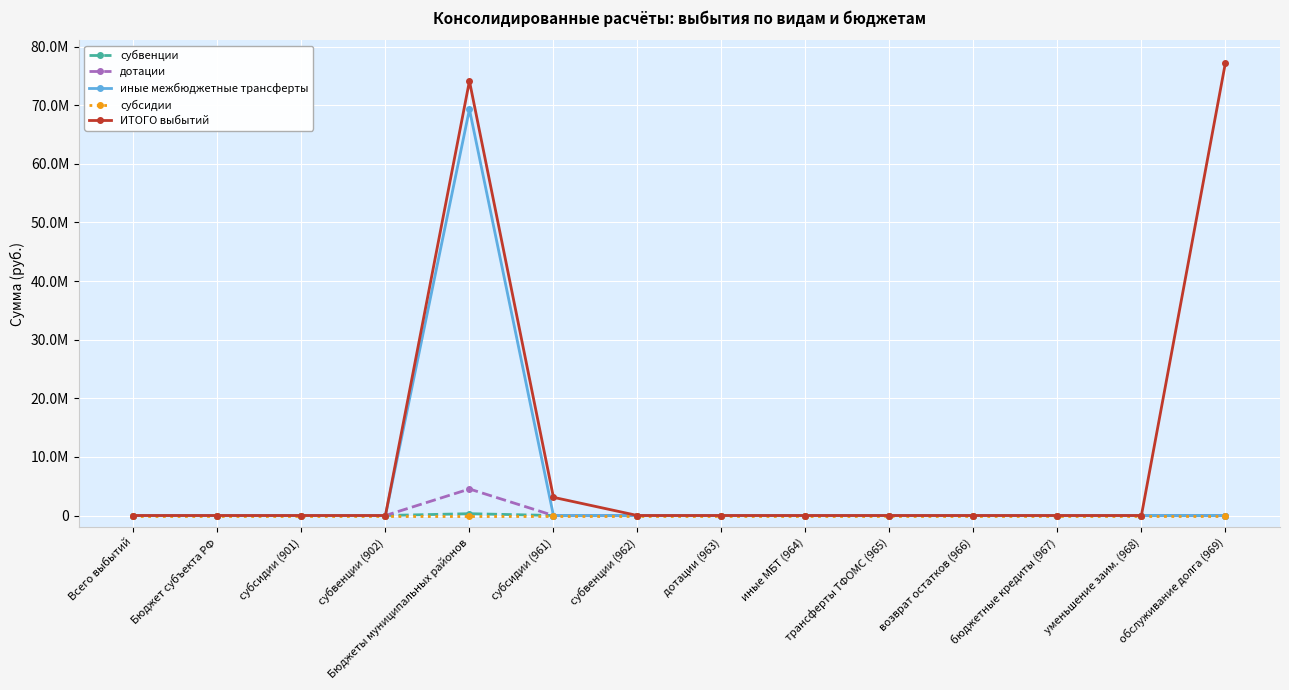

What are all the series names shown in the legend?

субвенции, дотации, иные межбюджетные трансферты, субсидии, ИТОГО выбытий